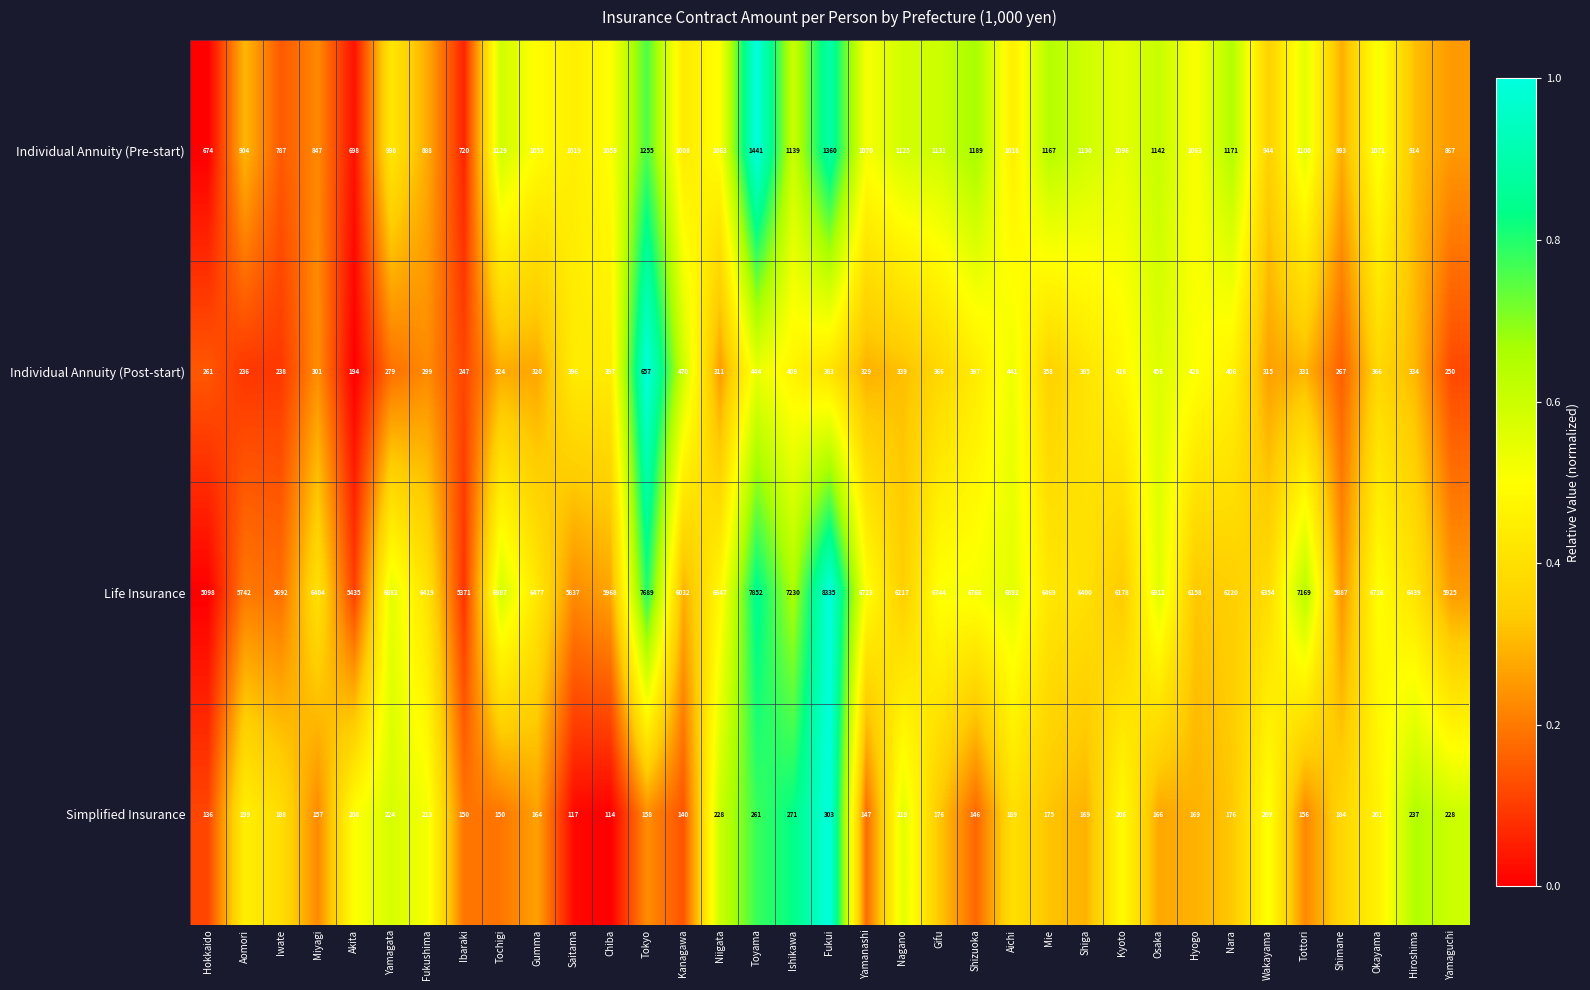

What is the total value across all series at Shimane?

7231